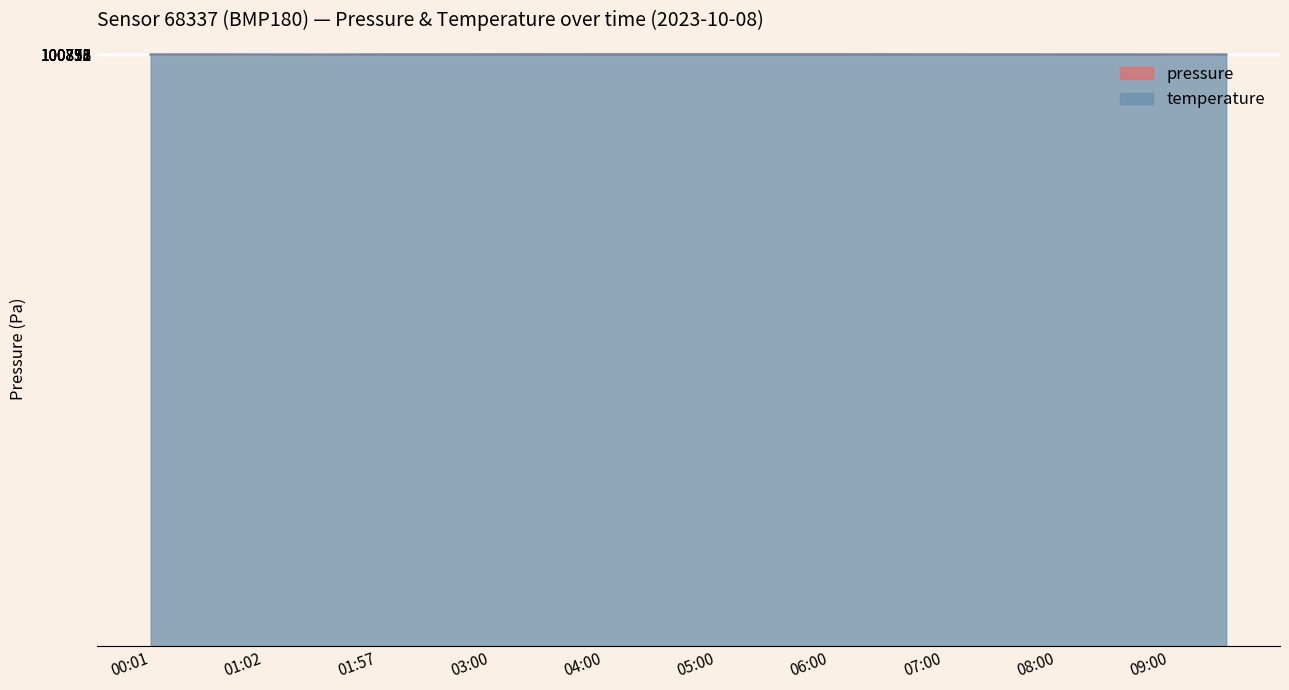

In pressure, how many points are higher than both neighbors (excluding endpoints)?

2